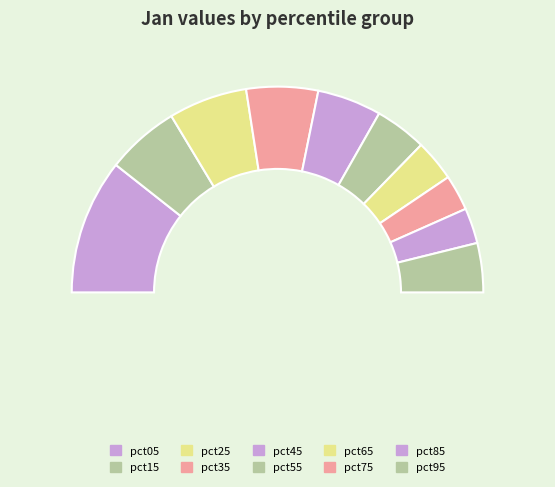

Does pct55 account for over 50% of the chart?

No